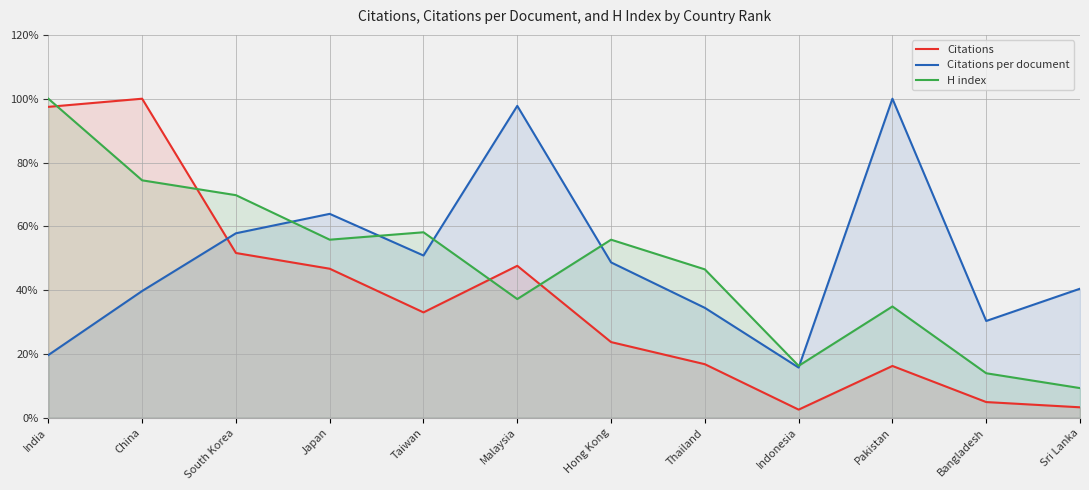

At which category does Citations reach its first local peak?

China